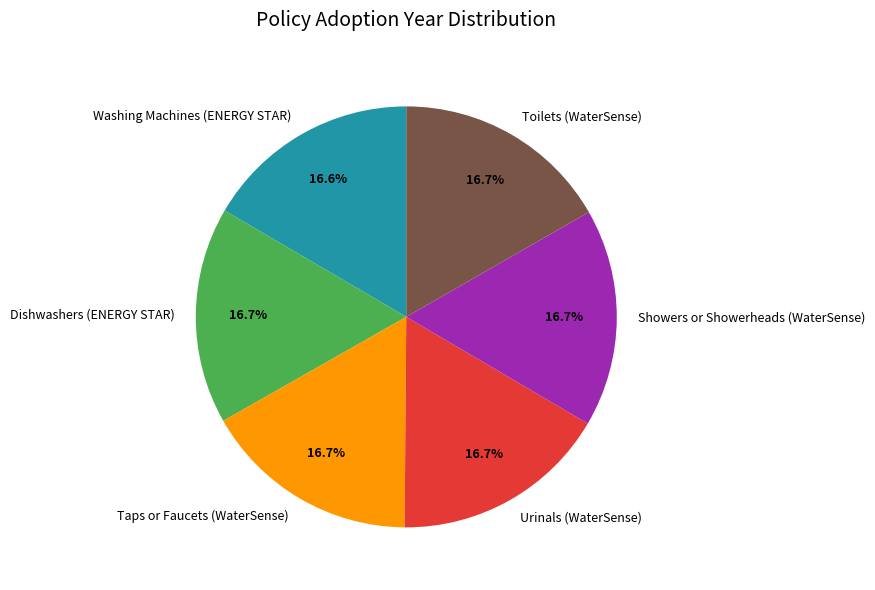

How many segments does this pie chart have?

6